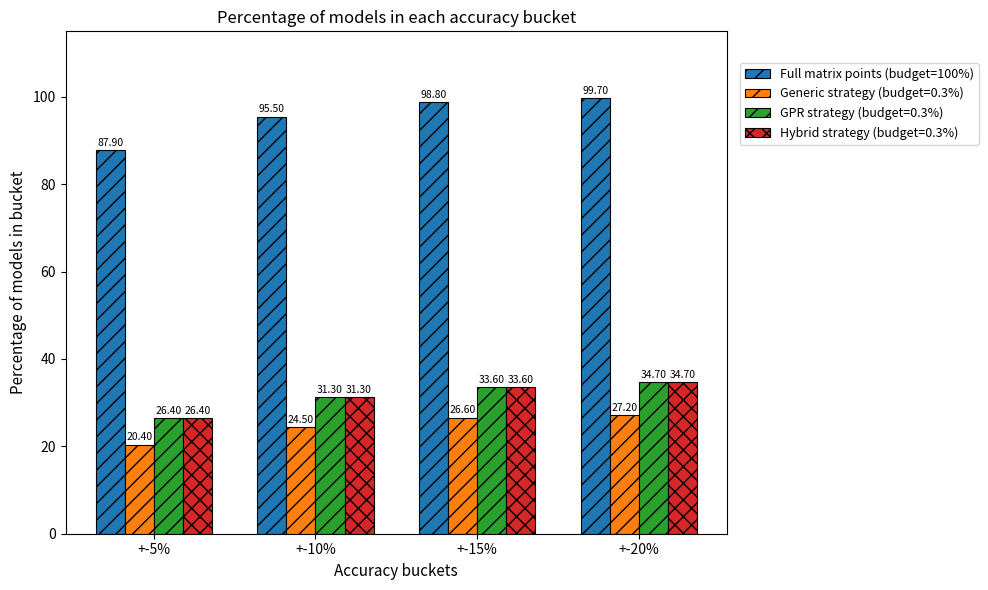

What is the sum of all Hybrid strategy (budget=0.3%) values?

126.0